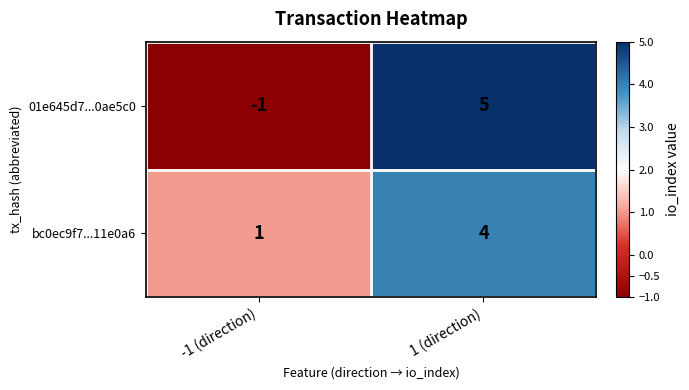

What is the maximum value shown in the chart?

5